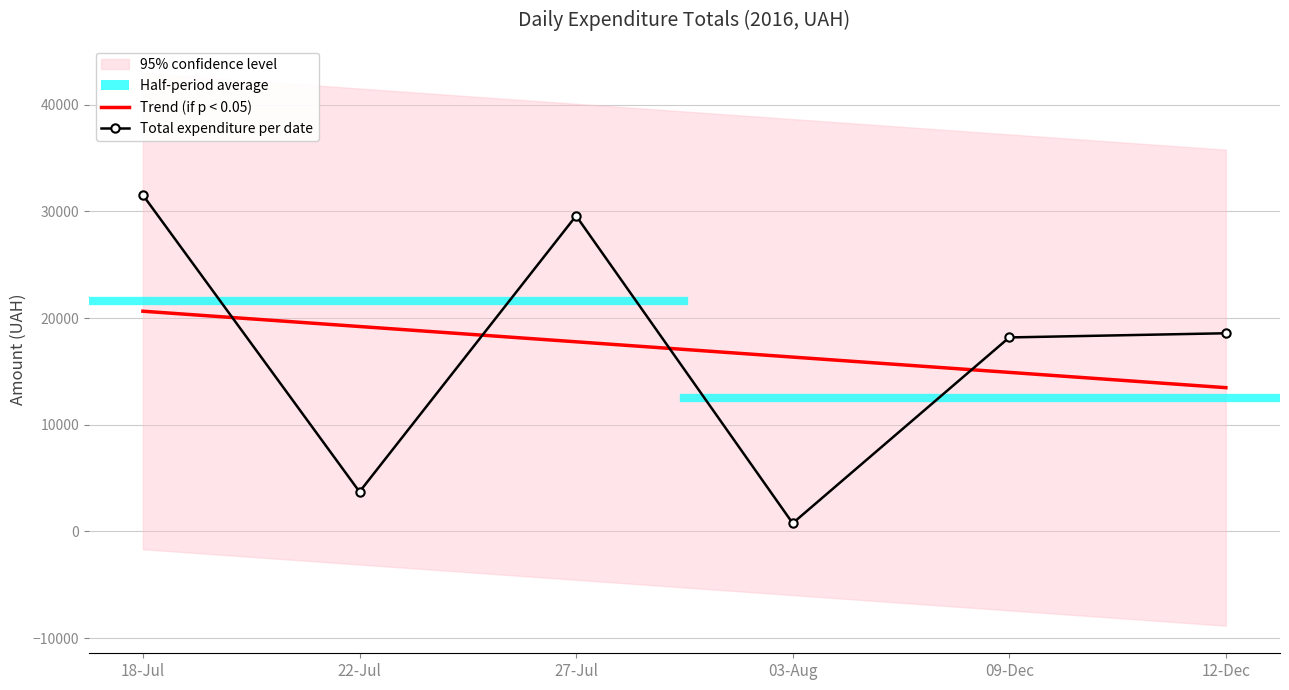

At 09-Dec, list the series in order from largest to smallest.

Total expenditure per date, Trend (if p < 0.05)